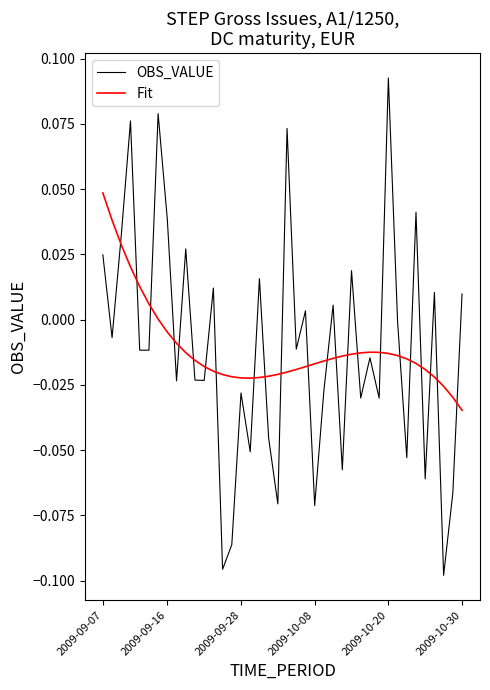

List the series in order of their peak value, lowest first.

Fit, OBS_VALUE